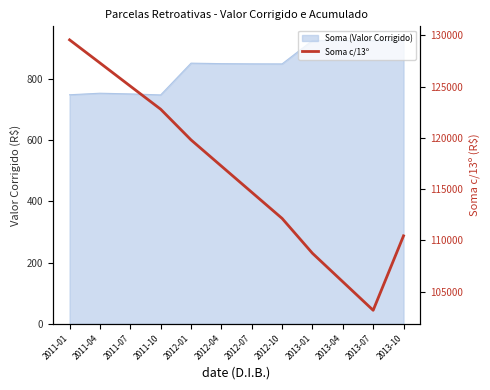

How many values exceed 117243?

6